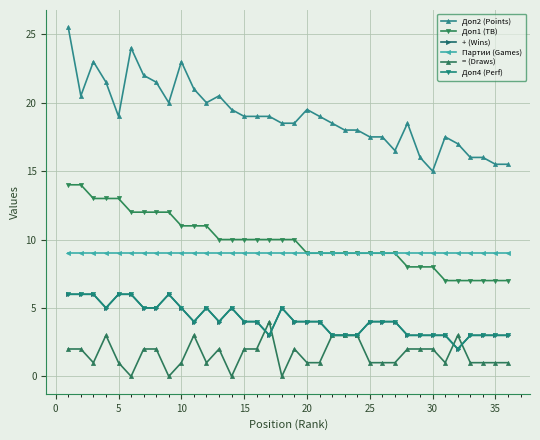

Reading left to right, list all the values displayed in this chart.

Доп2 (Points): 25.5	20.5	23.0	21.5	19.0	24.0	22.0	21.5	20.0	23.0	21.0	20.0	20.5	19.5	19.0	19.0	19.0	18.5	18.5	19.5	19.0	18.5	18.0	18.0	17.5	17.5	16.5	18.5	16.0	15.0	17.5	17.0	16.0	16.0	15.5	15.5
Доп1 (TB): 14.0	14.0	13.0	13.0	13.0	12.0	12.0	12.0	12.0	11.0	11.0	11.0	10.0	10.0	10.0	10.0	10.0	10.0	10.0	9.0	9.0	9.0	9.0	9.0	9.0	9.0	9.0	8.0	8.0	8.0	7.0	7.0	7.0	7.0	7.0	7.0
+ (Wins): 6.0	6.0	6.0	5.0	6.0	6.0	5.0	5.0	6.0	5.0	4.0	5.0	4.0	5.0	4.0	4.0	3.0	5.0	4.0	4.0	4.0	3.0	3.0	3.0	4.0	4.0	4.0	3.0	3.0	3.0	3.0	2.0	3.0	3.0	3.0	3.0
Партии (Games): 9.0	9.0	9.0	9.0	9.0	9.0	9.0	9.0	9.0	9.0	9.0	9.0	9.0	9.0	9.0	9.0	9.0	9.0	9.0	9.0	9.0	9.0	9.0	9.0	9.0	9.0	9.0	9.0	9.0	9.0	9.0	9.0	9.0	9.0	9.0	9.0
= (Draws): 2.0	2.0	1.0	3.0	1.0	0.0	2.0	2.0	0.0	1.0	3.0	1.0	2.0	0.0	2.0	2.0	4.0	0.0	2.0	1.0	1.0	3.0	3.0	3.0	1.0	1.0	1.0	2.0	2.0	2.0	1.0	3.0	1.0	1.0	1.0	1.0
Доп4 (Perf): 6.0	6.0	6.0	5.0	6.0	6.0	5.0	5.0	6.0	5.0	4.0	5.0	4.0	5.0	4.0	4.0	3.0	5.0	4.0	4.0	4.0	3.0	3.0	3.0	4.0	4.0	4.0	3.0	3.0	3.0	3.0	2.0	3.0	3.0	3.0	3.0